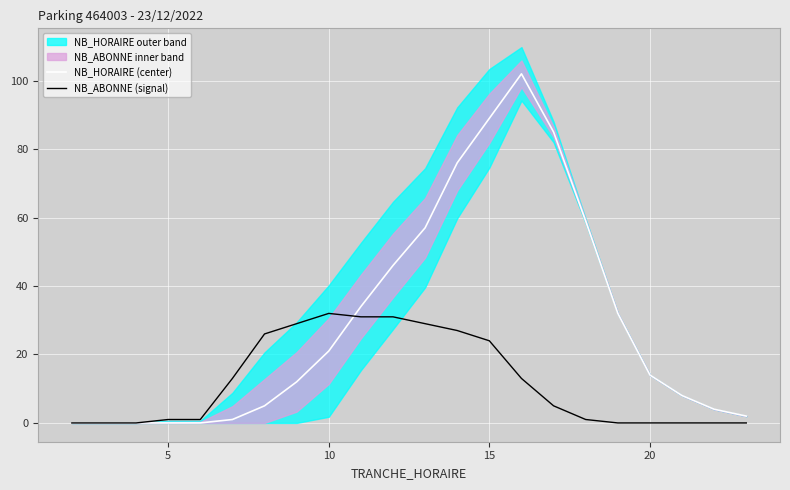

In NB_HORAIRE (center), how many points are higher than both neighbors (excluding endpoints)?

1